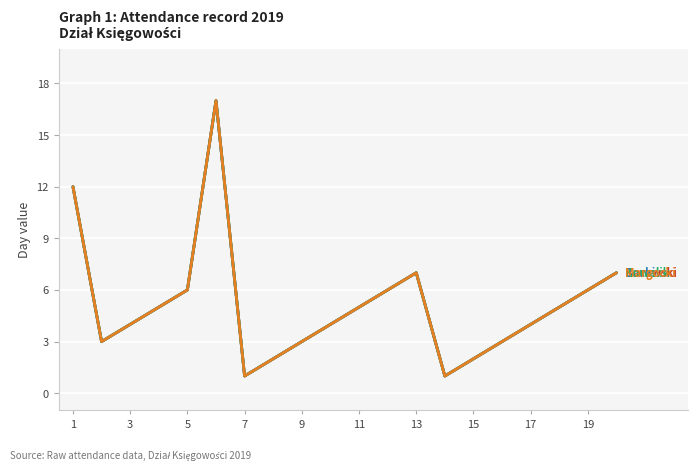

Does the chart have visible grid lines?

Yes